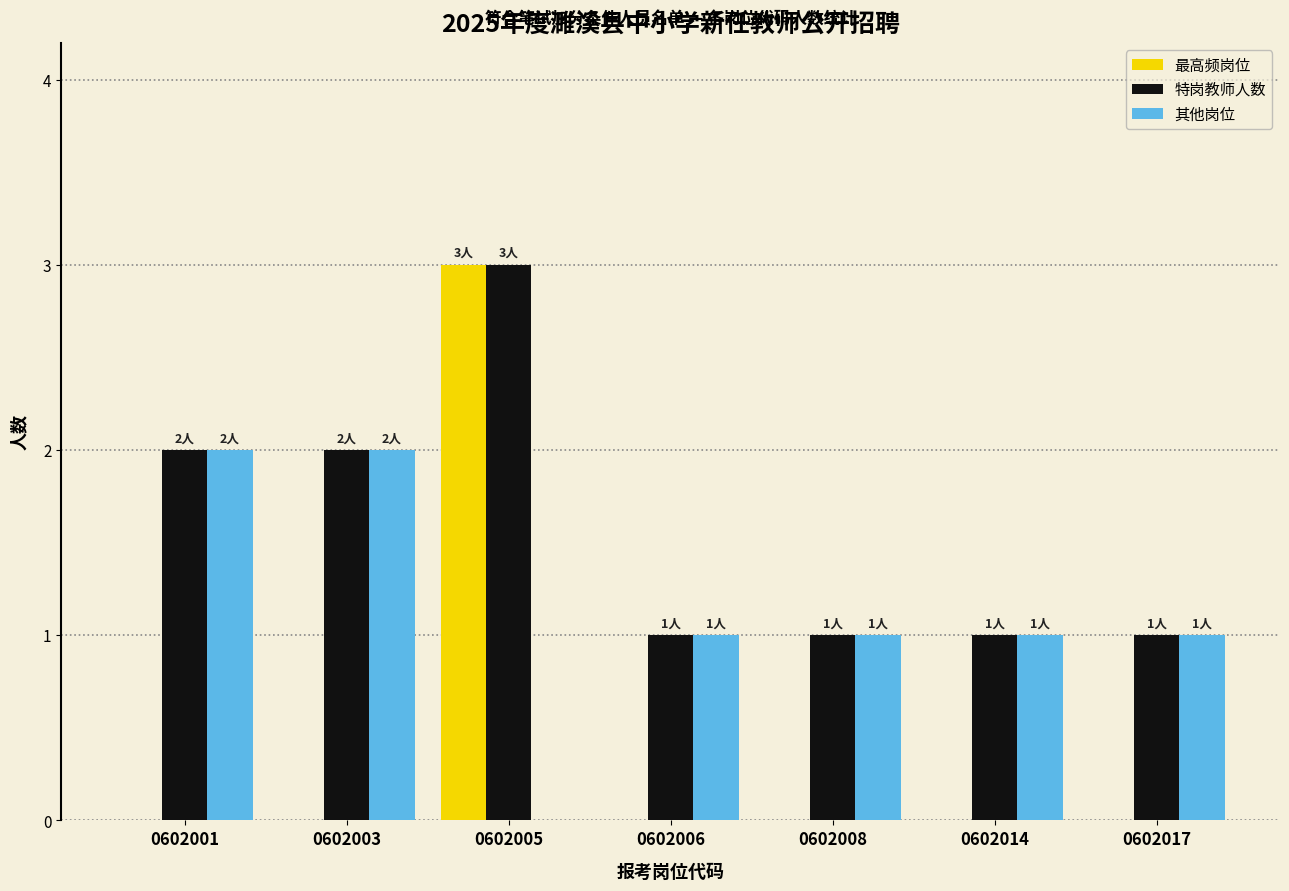

The 特岗教师人数 series shows 2 at 0602014. True or false?

False